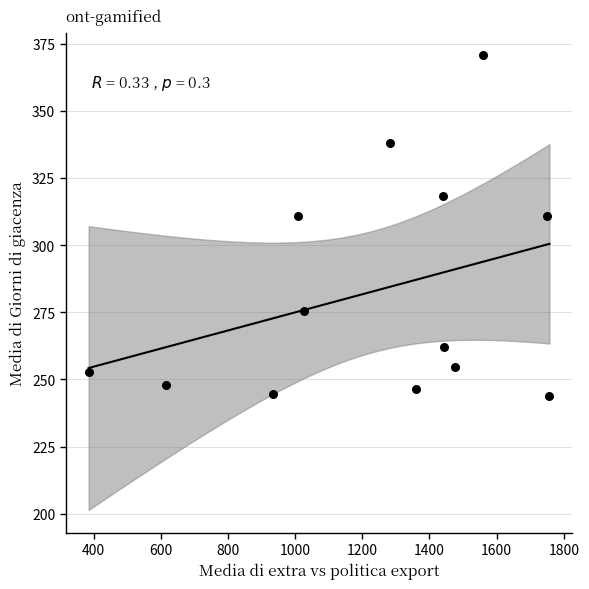

What is the range of Y values (max minus min)?

127.0